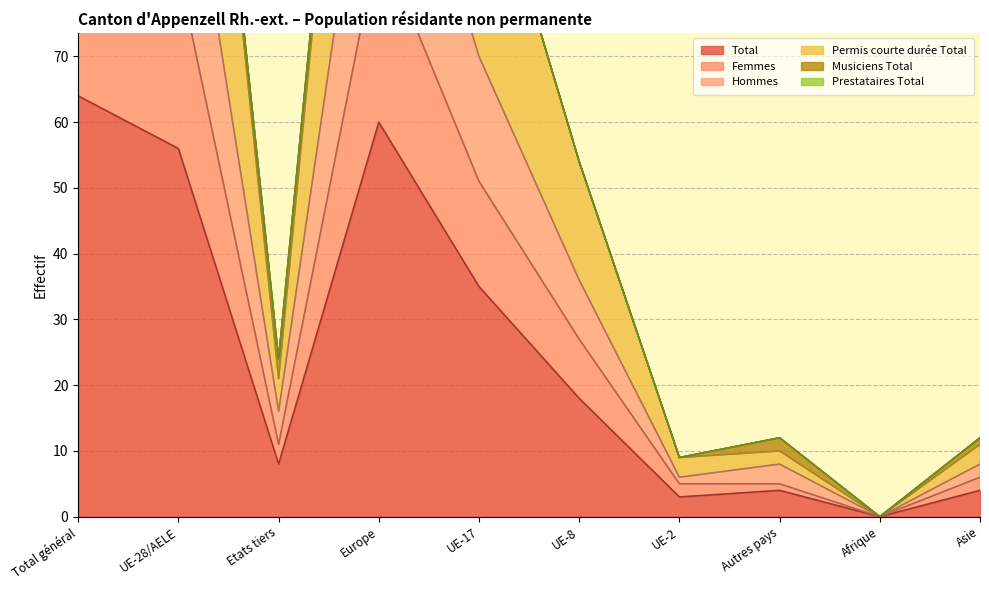

The Femmes series shows 8 at UE-2. True or false?

False